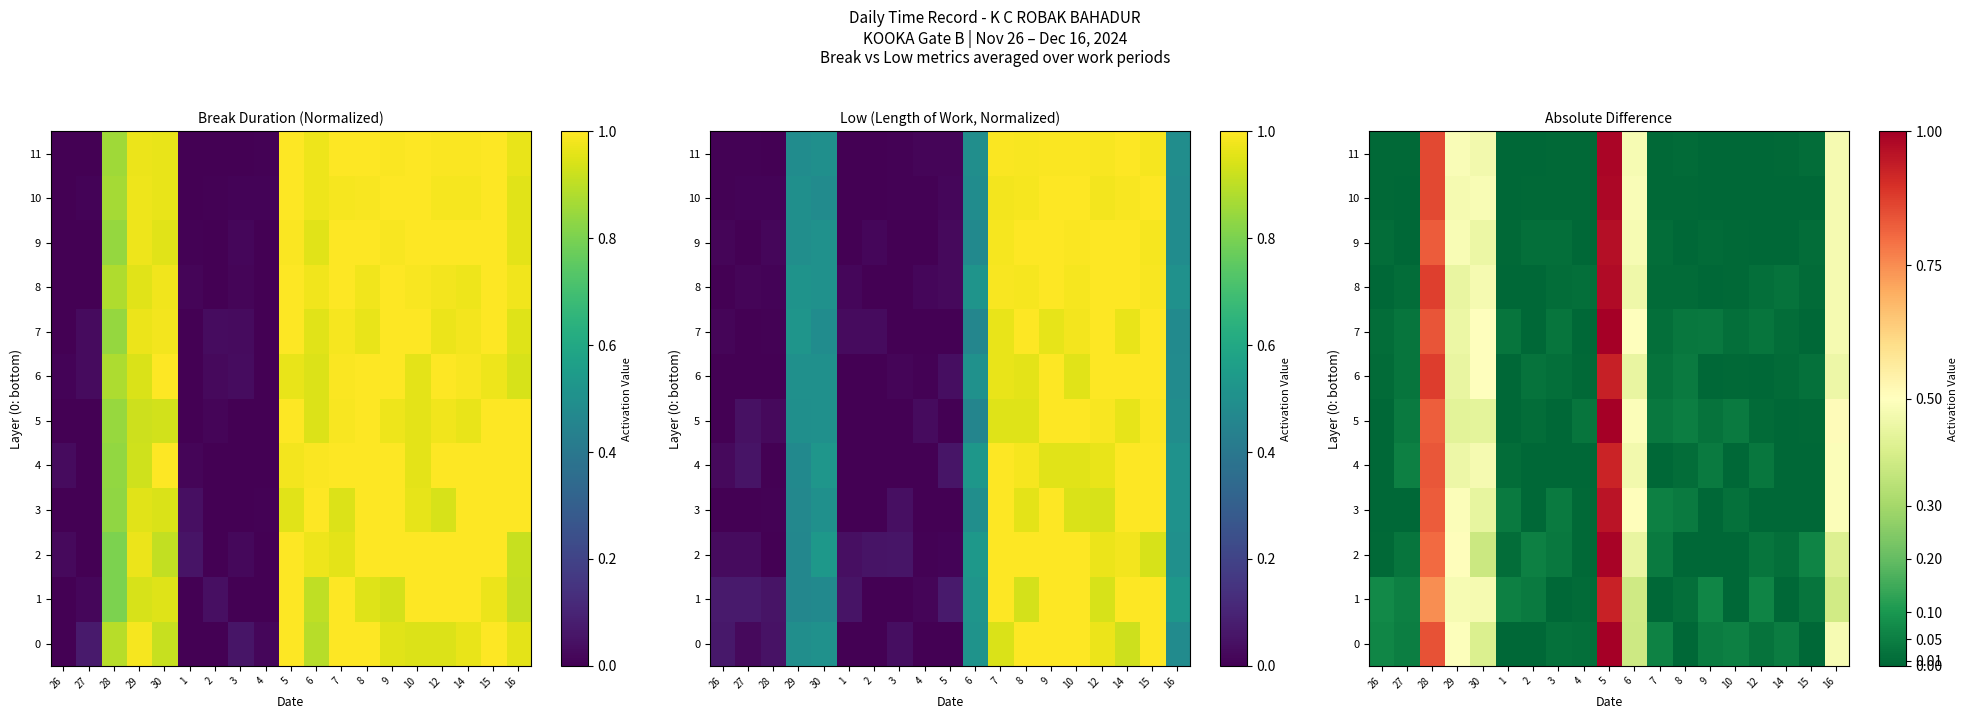

Is the value of 8 at 6 greater than the value of 0 at 29?

No